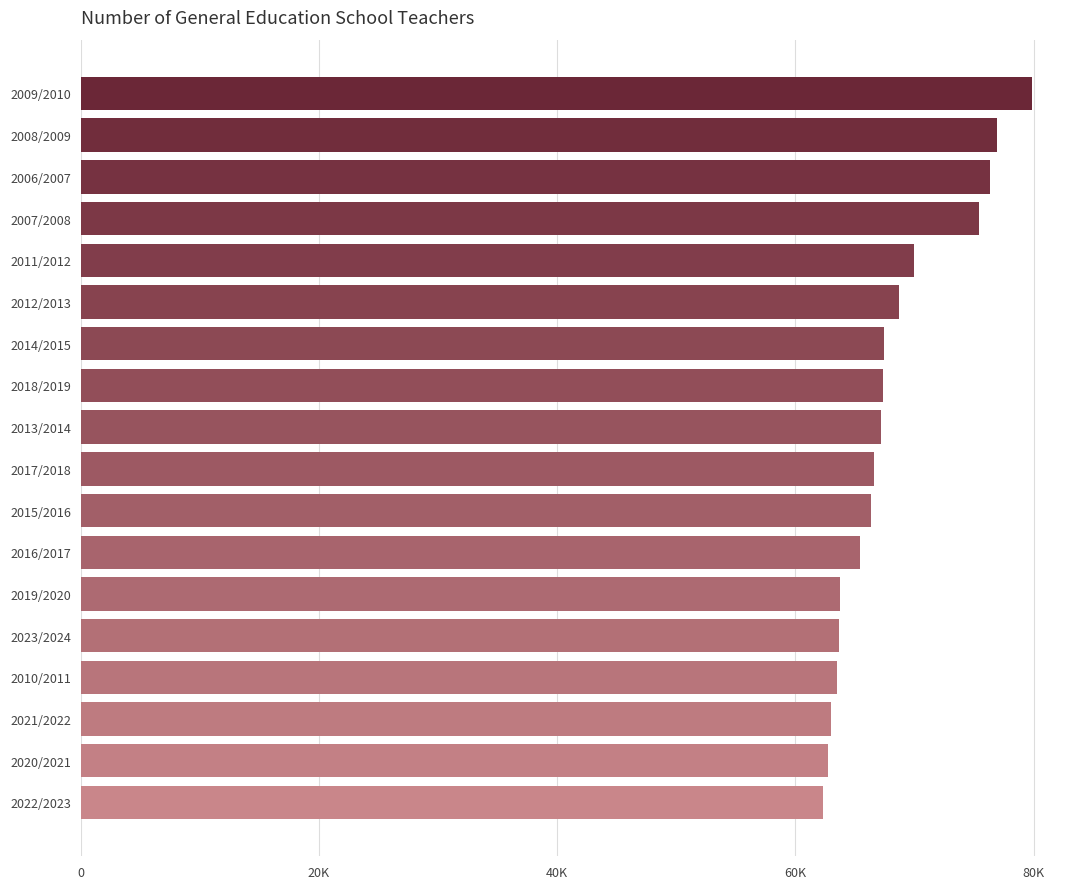

What is the sum of all values?

1226452